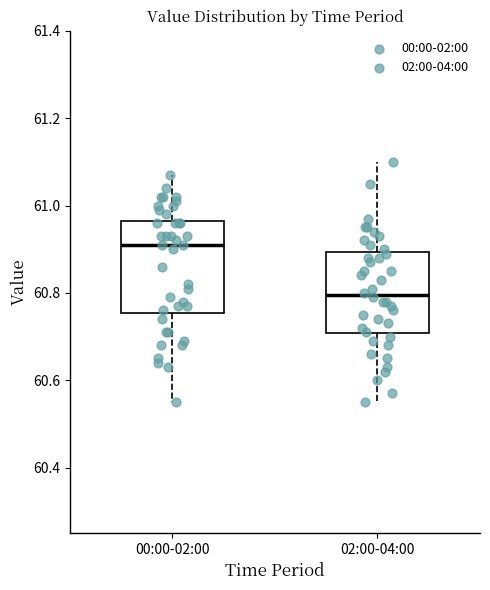

Which box has the lowest median line?

02:00-04:00